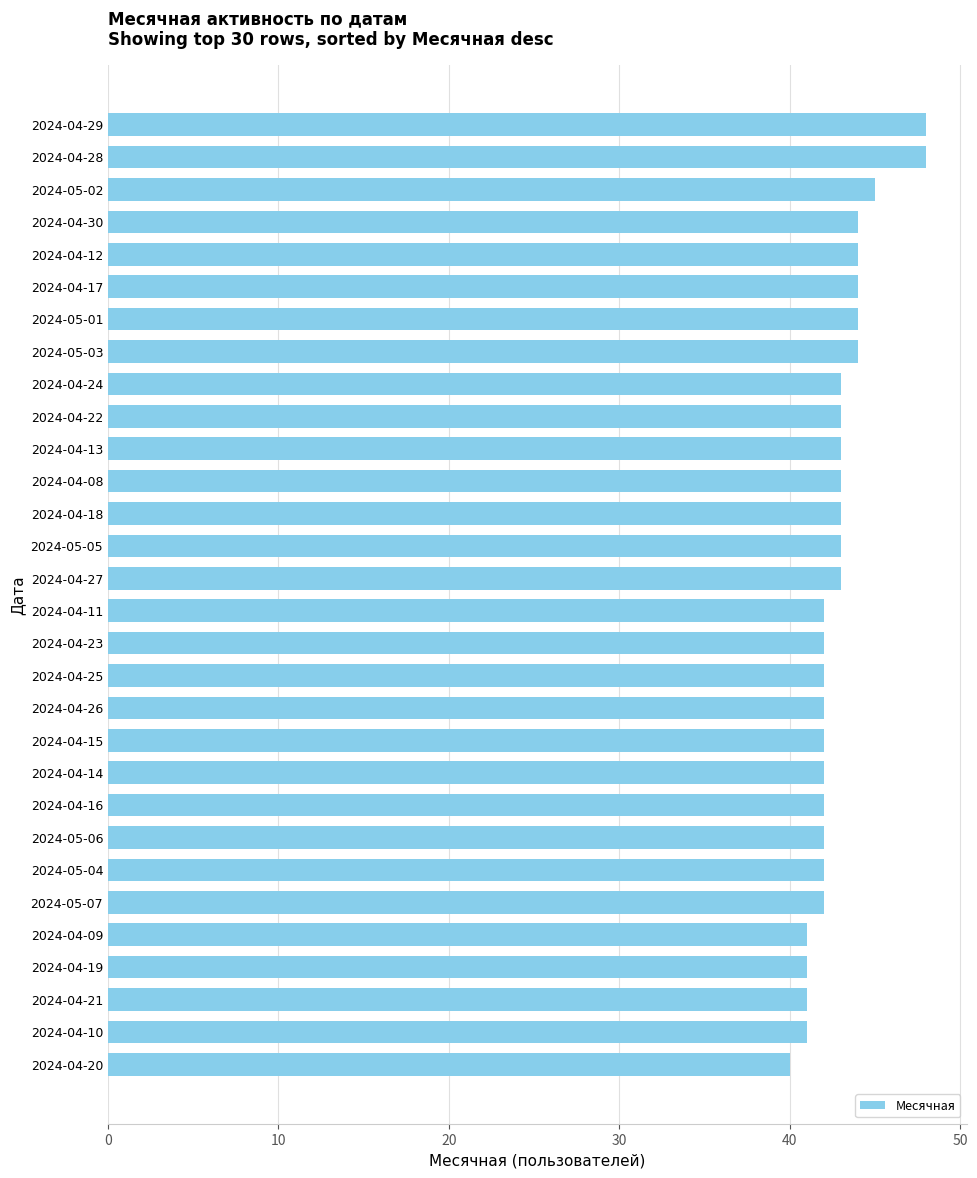

What is the value of the 13th bar from the top?

43